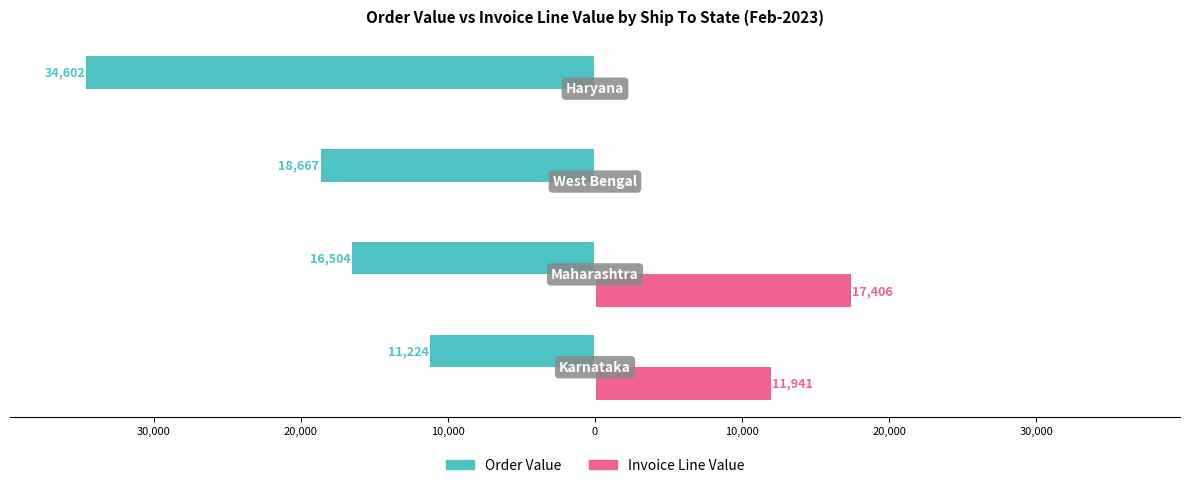

What are all the series names shown in the legend?

Order Value, Invoice Line Value